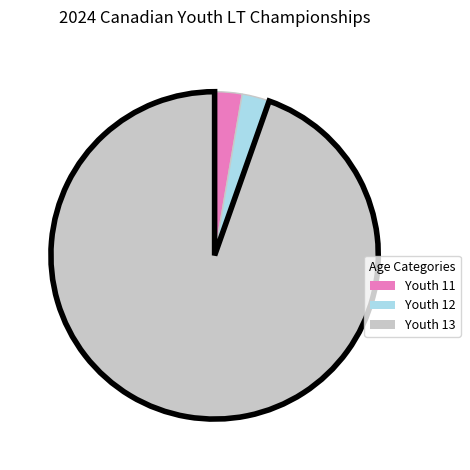

Do Youth 13 and Youth 11 together represent more than half of the pie?

Yes